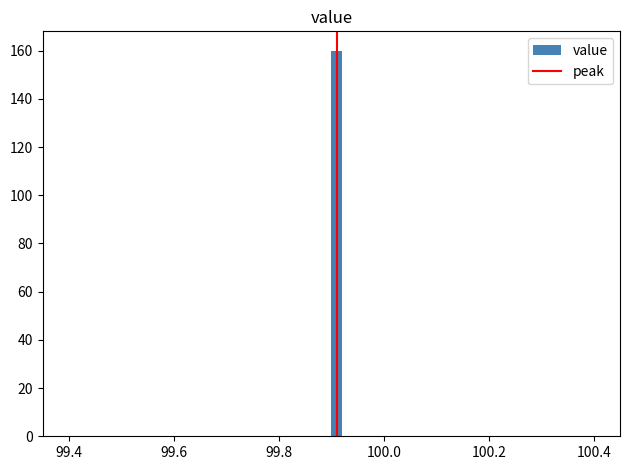

Around what value on the x-axis is the tallest bar? Give the approximate position of its centre, as read against the axis.

99.92